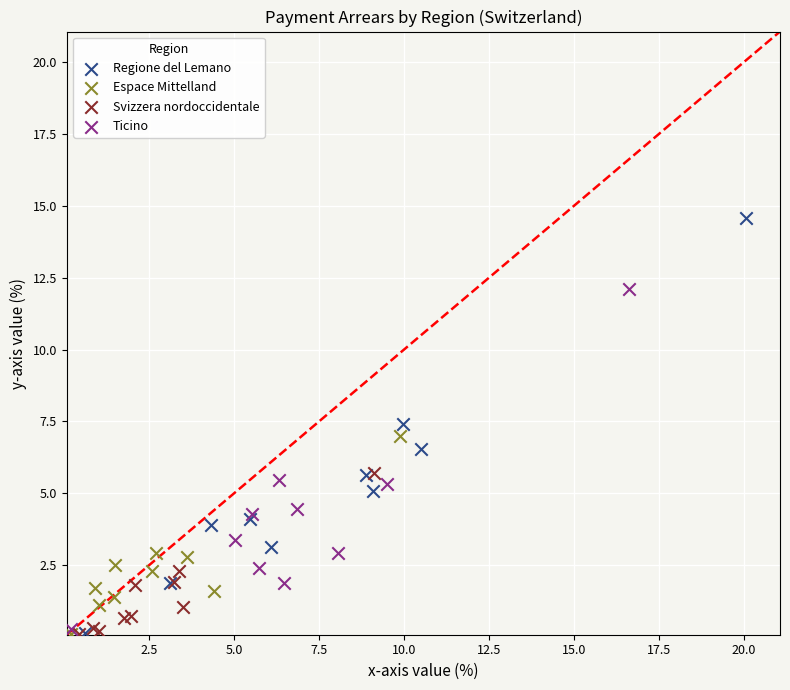

Which series has the widest spread of Y values?

Regione del Lemano